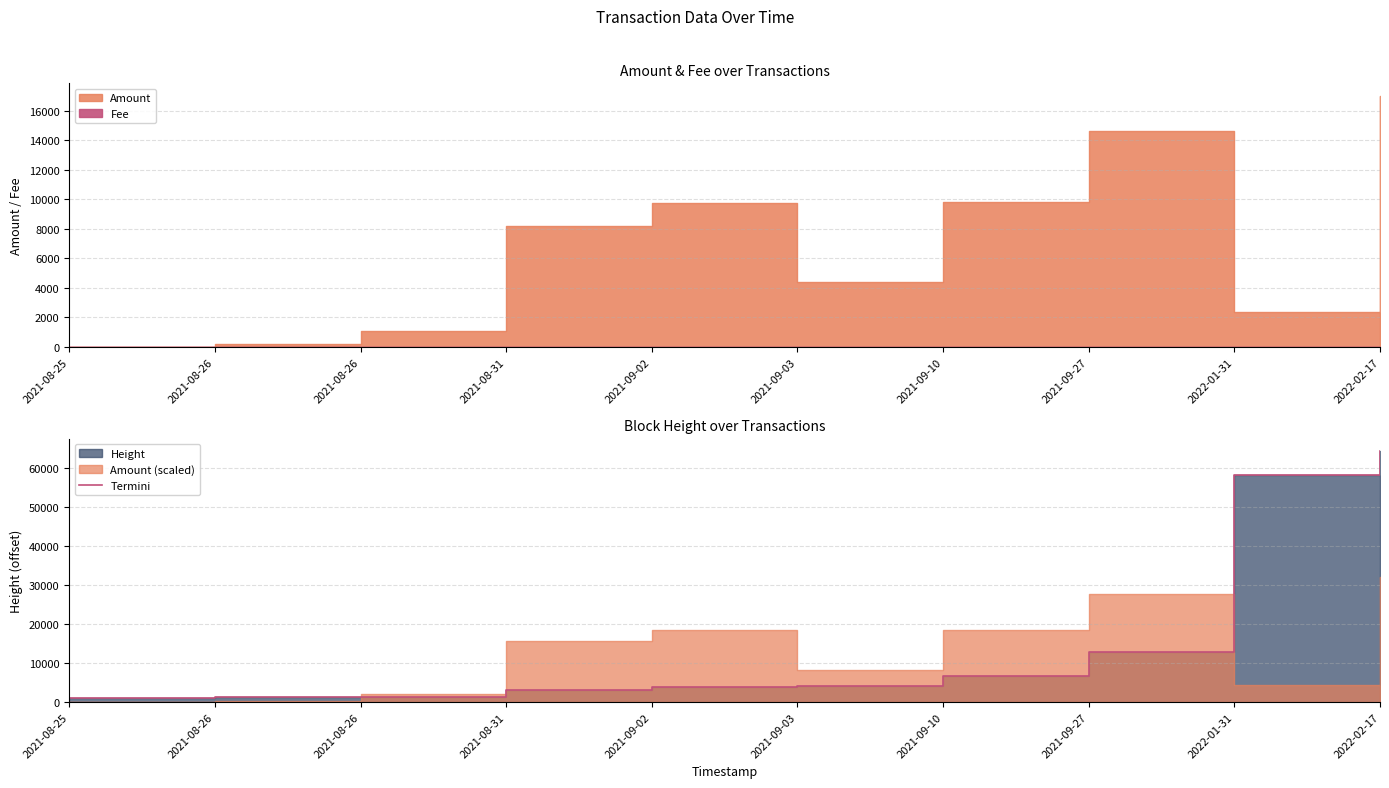

What is the approximate value at 2021-09-27?

12817